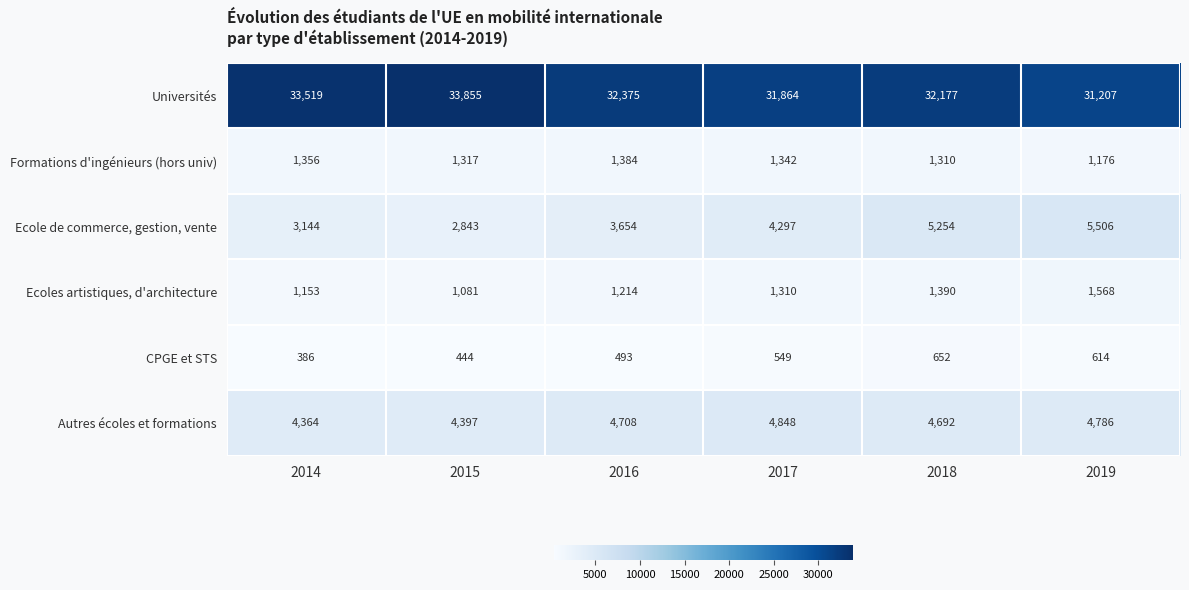

Between 2014 and 2016, which series saw the biggest shift?

Universités